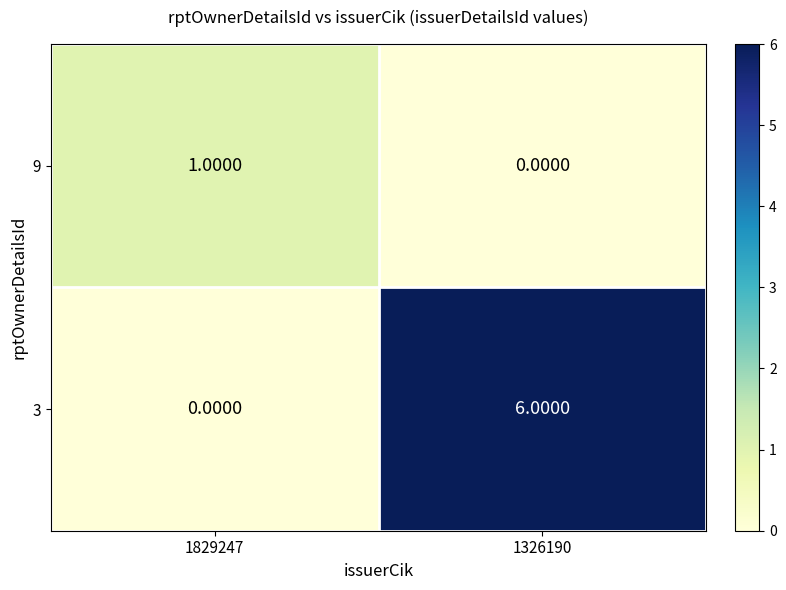

List the labels in order of 3 value, largest first.

1326190, 1829247